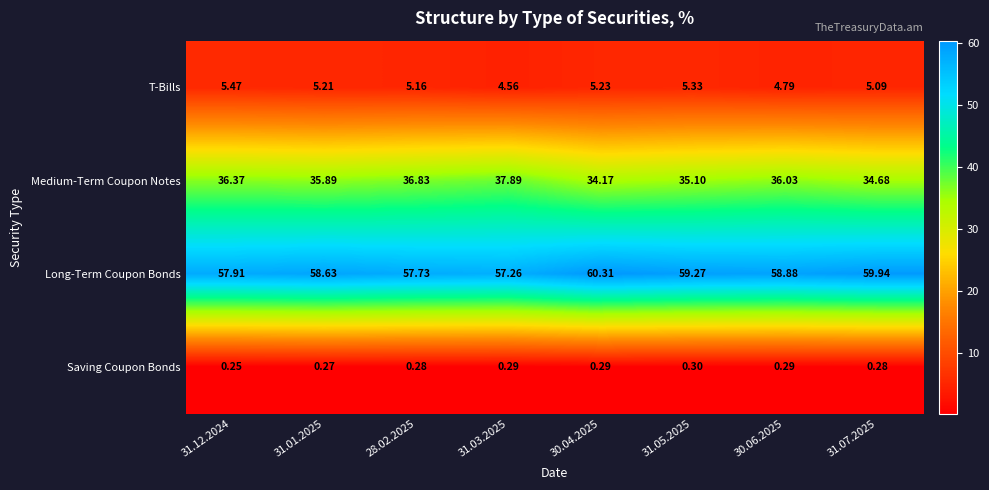

Which series has the largest range (max minus min)?

Medium-Term Coupon Notes